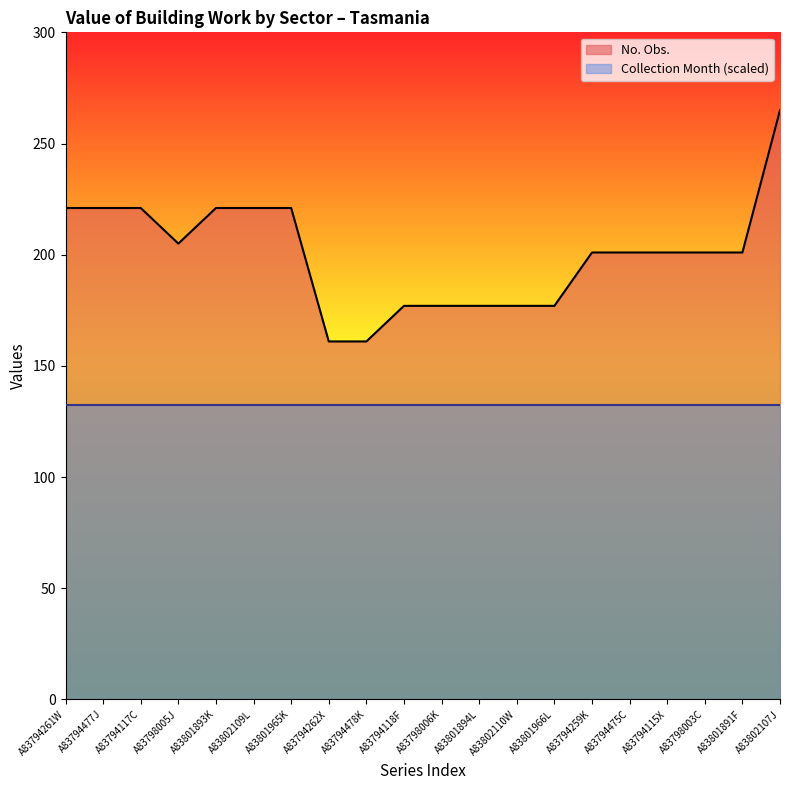

How many points are lower than both their immediate neighbors (excluding endpoints)?

1